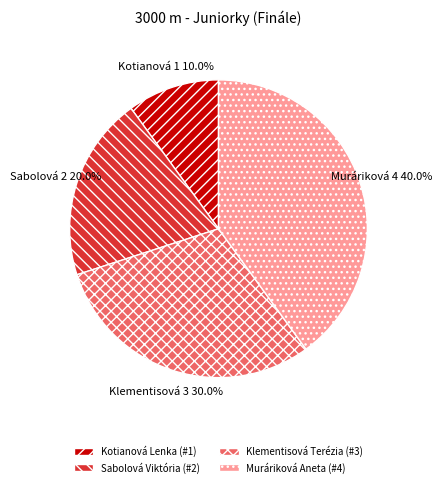

What portion of the pie excludes Muráriková Aneta?

60.0%